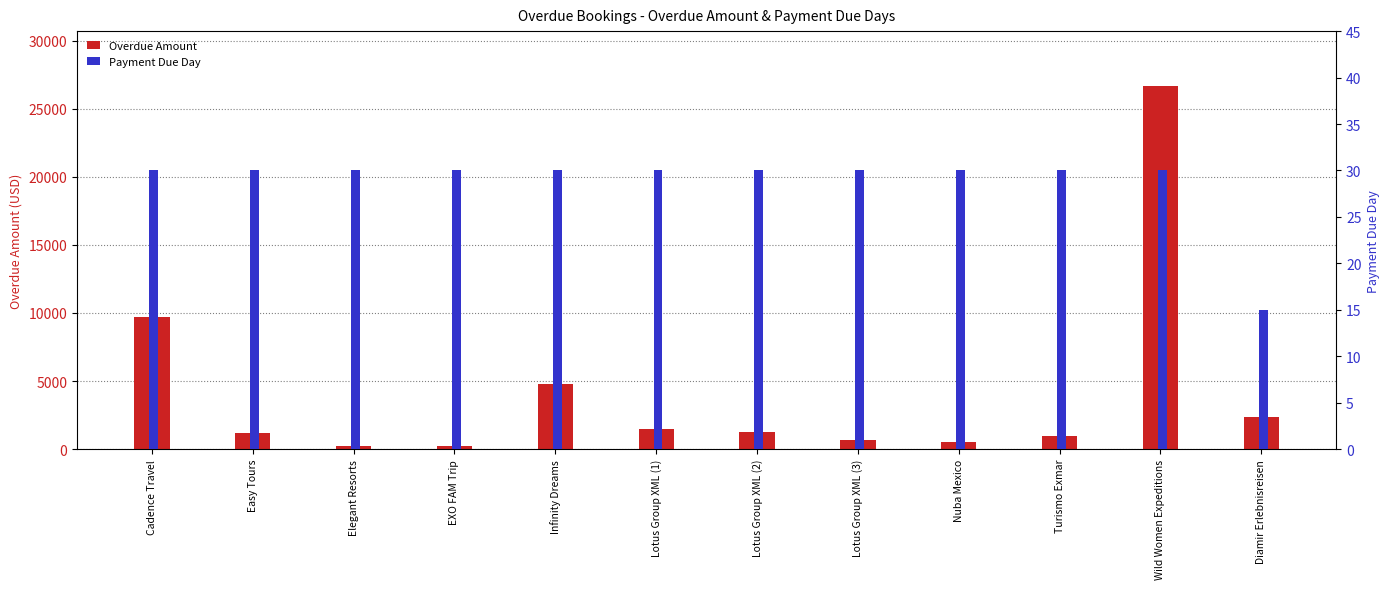

Between Lotus Group XML (2) and Diamir Erlebnisreisen, which is larger?

Diamir Erlebnisreisen